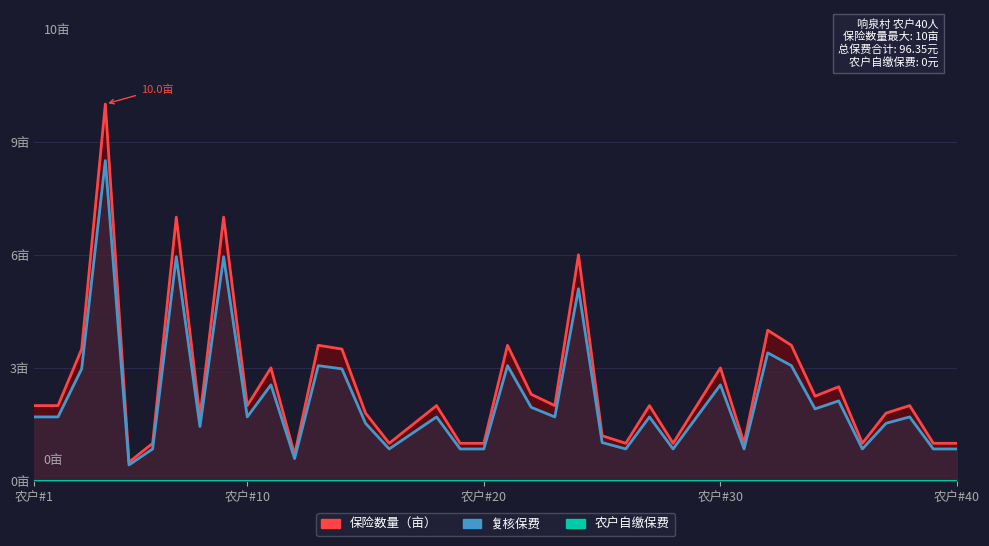

What is the total value across all series at 农户#20?

1.9